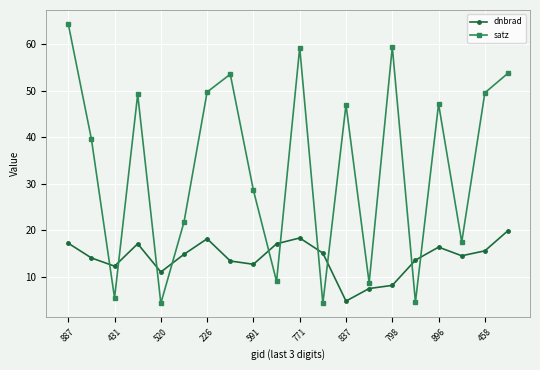

At how many categories does at least one series exceed 43?

10